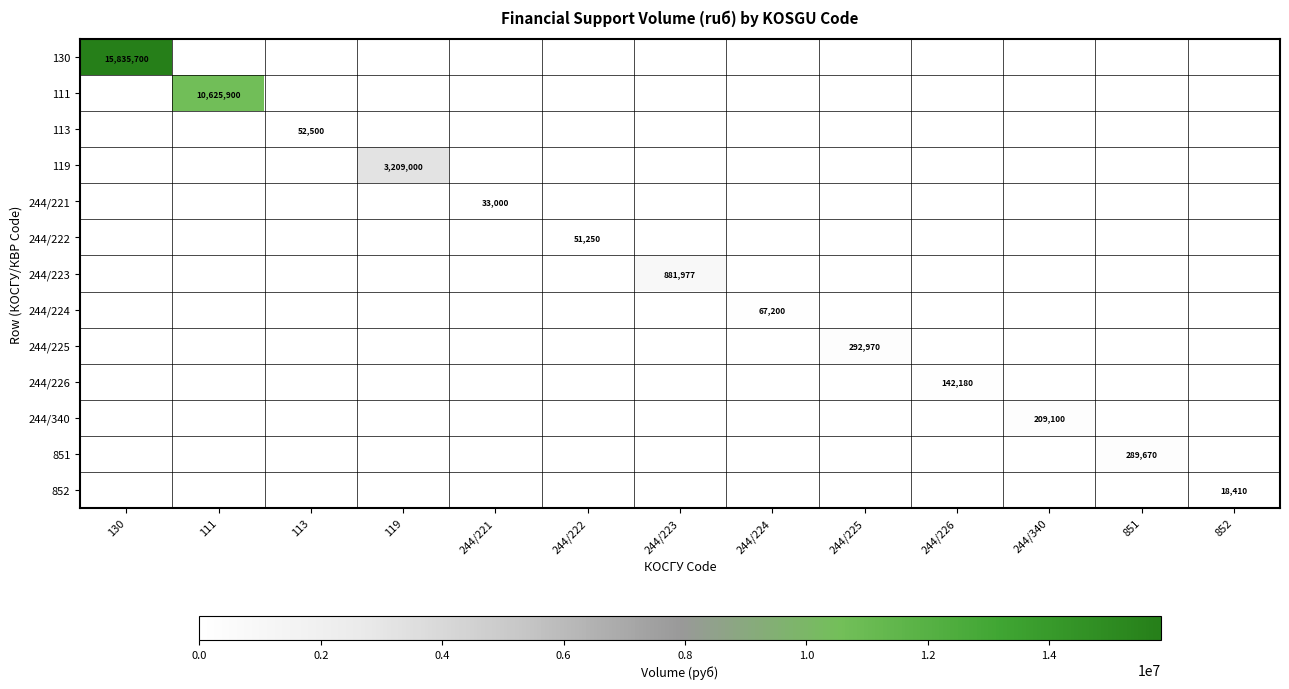

Which series has the widest spread of values?

130